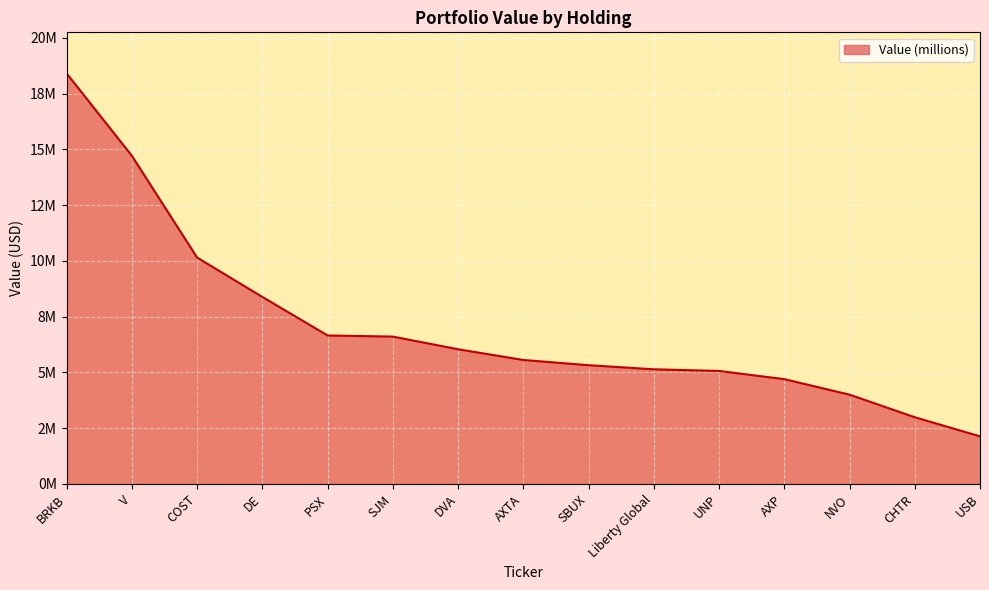

Is this an area chart (filled region under the line)?

Yes